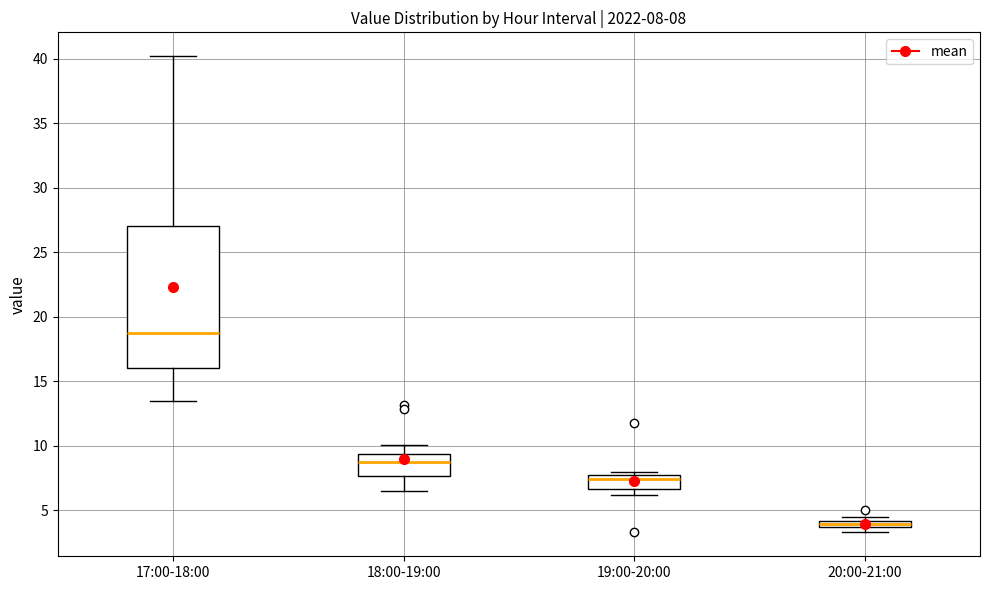

Which box is the tallest, from its lower edge to its upper edge?

17:00-18:00